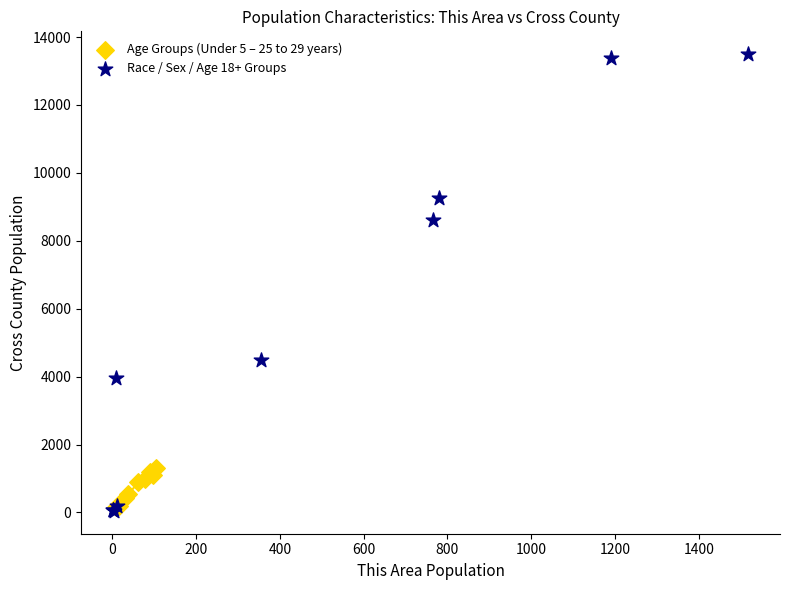

Which series reaches the maximum Y coordinate?

Race / Sex / Age 18+ Groups